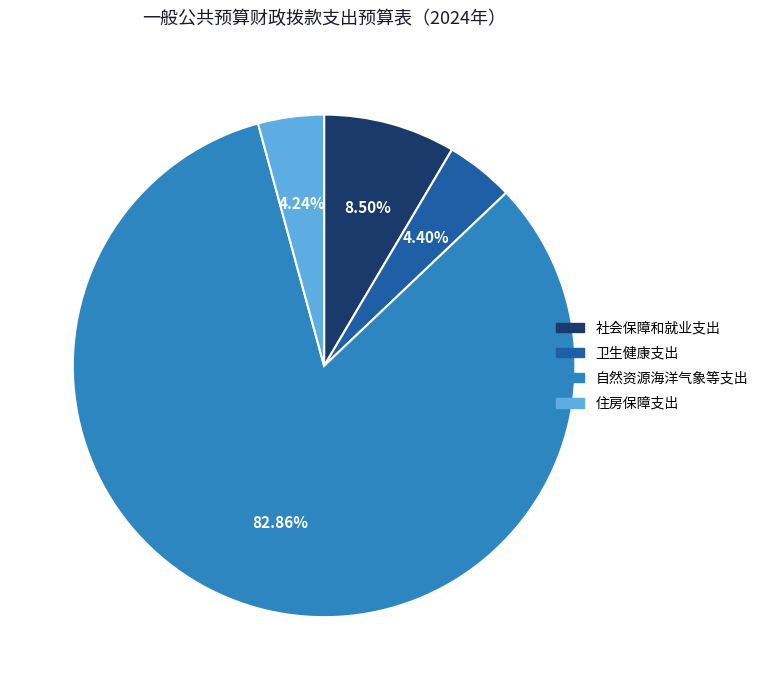

Which slice is the largest?

自然资源海洋气象等支出